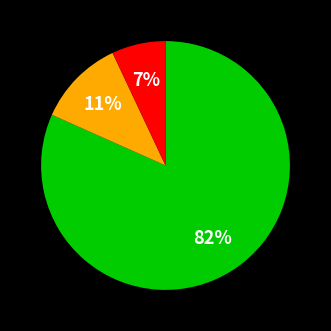

Does any single category account for the majority?

Yes